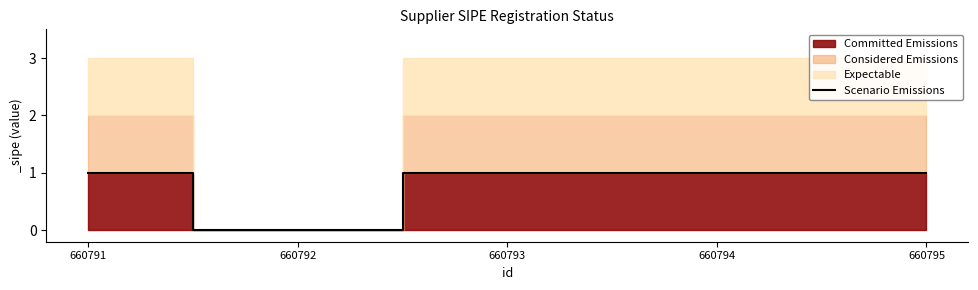

How many interior local valleys (lower than both neighbors) does the data have?

1